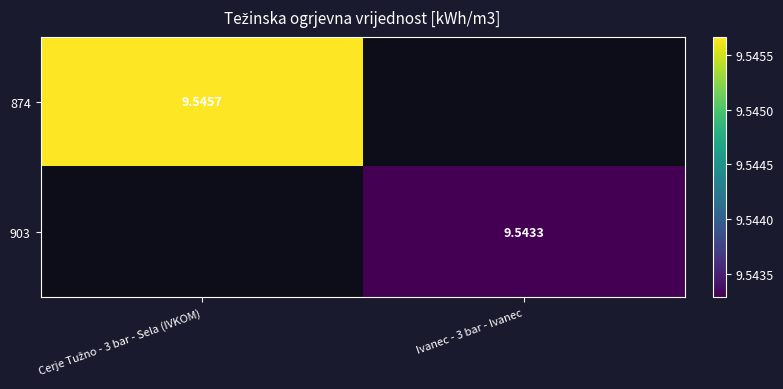

What is the greatest value displayed?

9.5